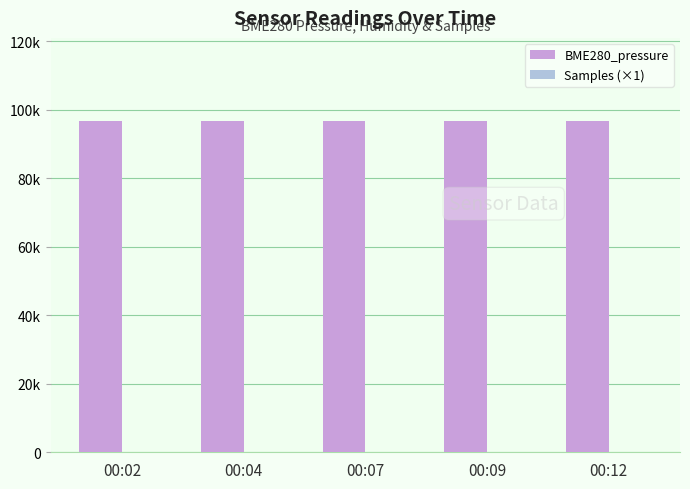

Which series has the largest range (max minus min)?

BME280_pressure